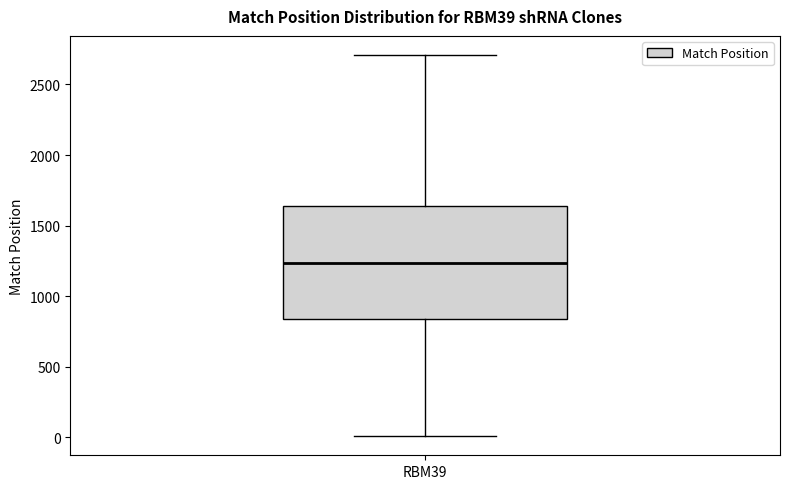

Where is the upper edge of the box for RBM39 on the y-axis? The values are not printed on the chart, so give them approximately, as read against the axis.

1650